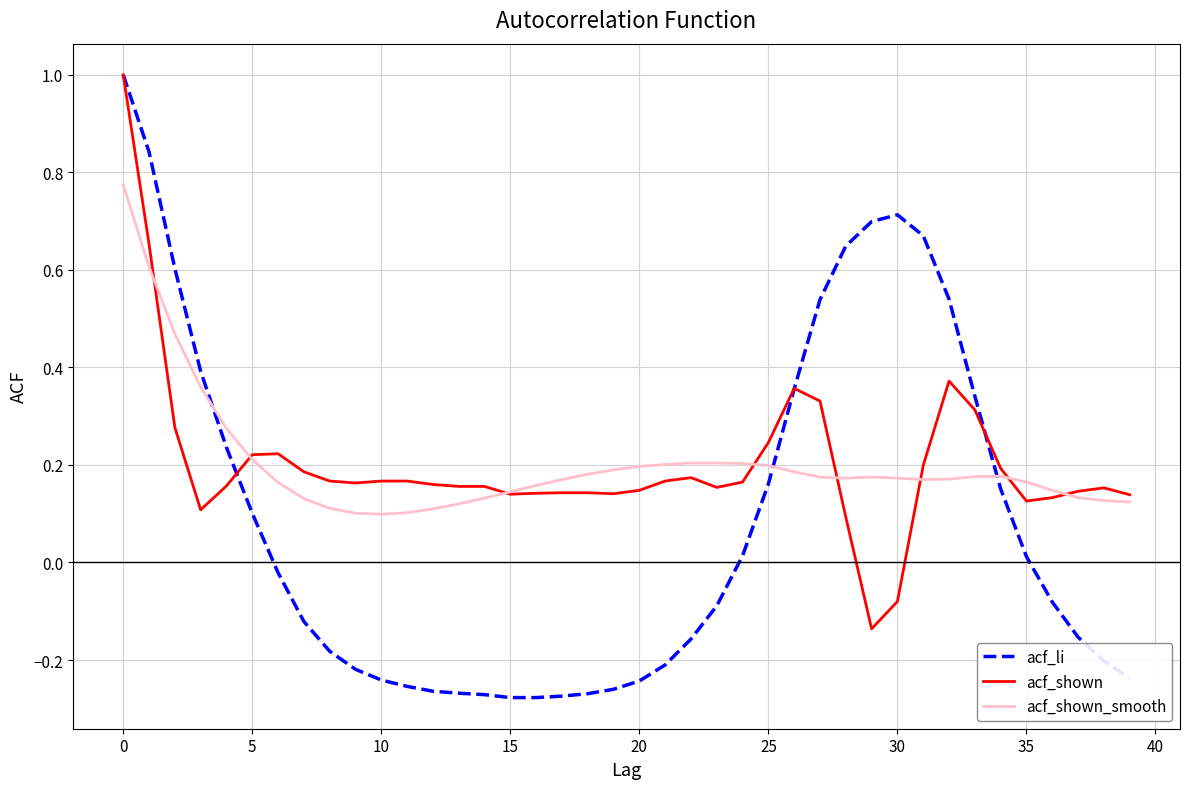

Is this an area chart (filled region under the line)?

No